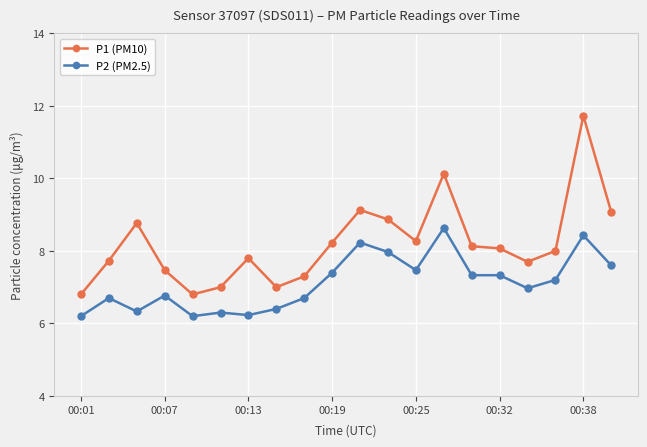

How many lines are shown in the chart?

2